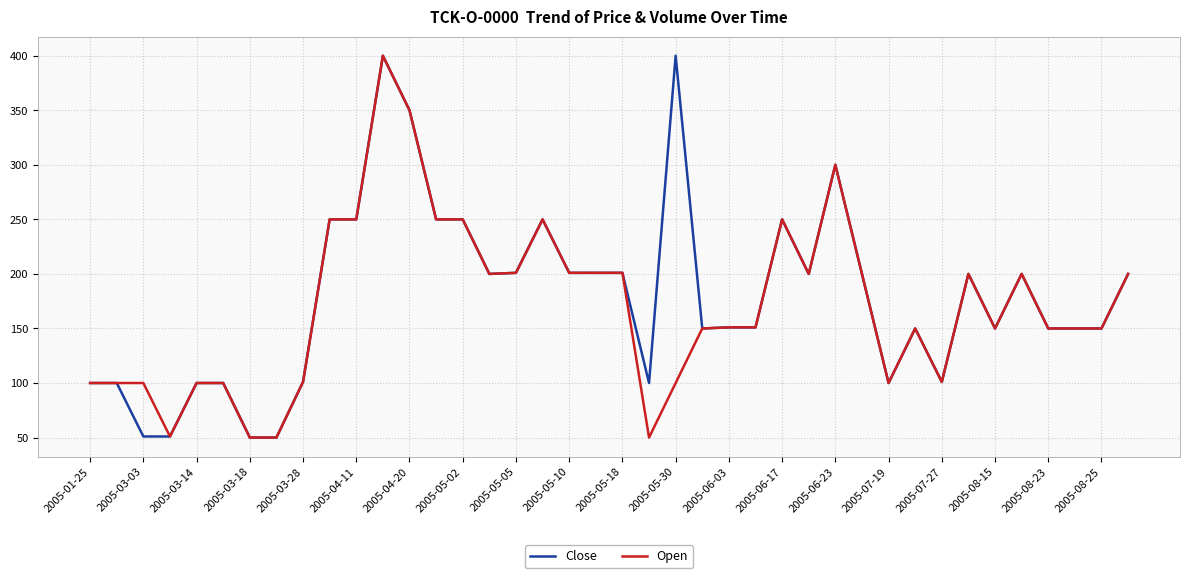

What is the greatest value displayed?

400